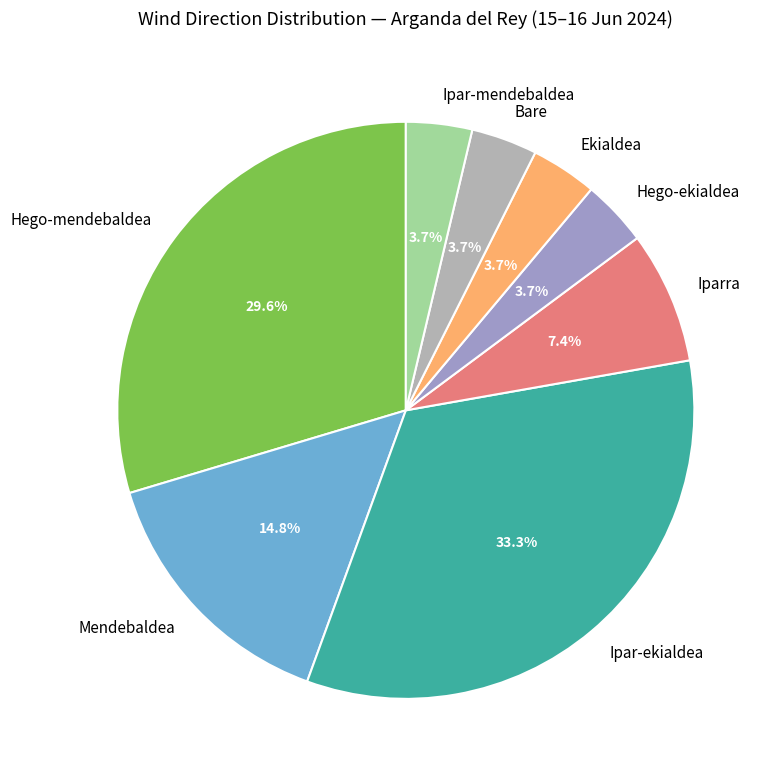

Approximately how many times larger is the value at Ipar-ekialdea compared to Hego-ekialdea?

9.0